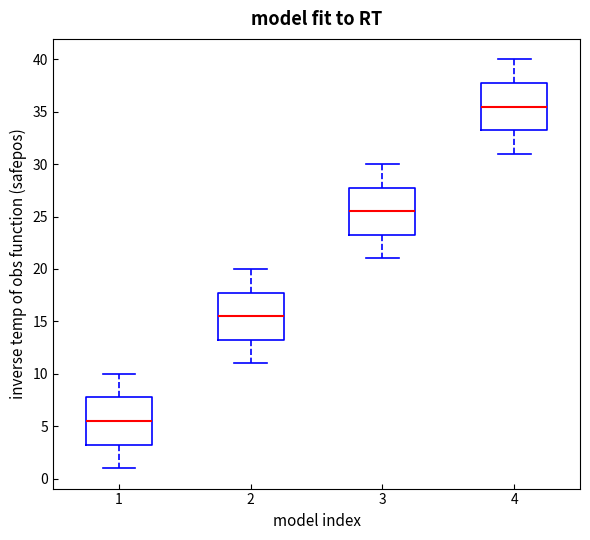

Which box has the lowest median line?

1